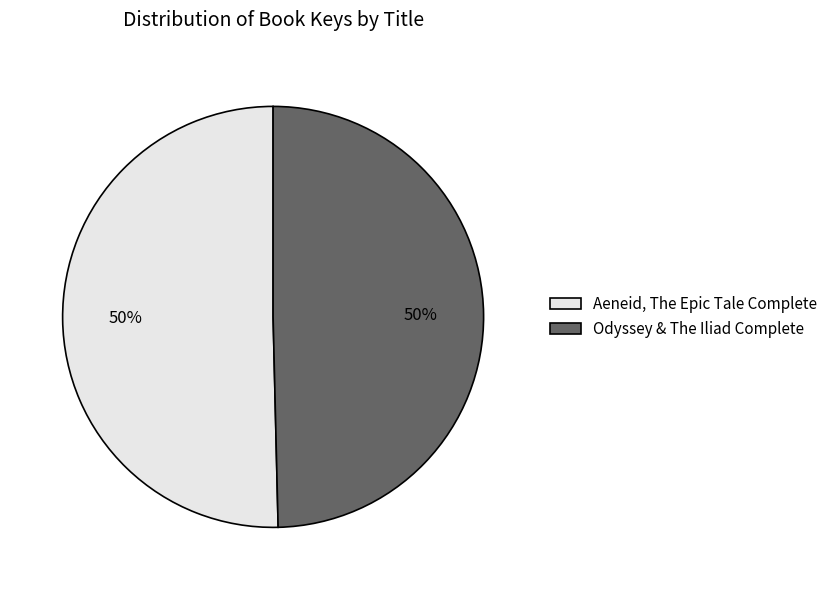

What is the ratio of the value at Odyssey & The Iliad Complete to the value at Aeneid, The Epic Tale Complete?

1.0